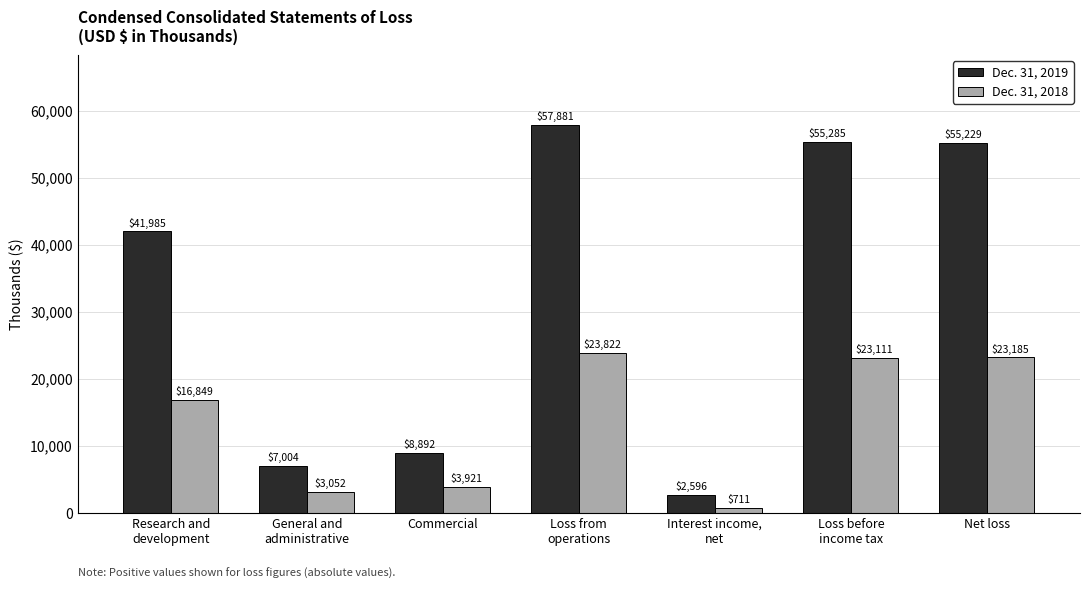

Which series has the largest range (max minus min)?

Dec. 31, 2019